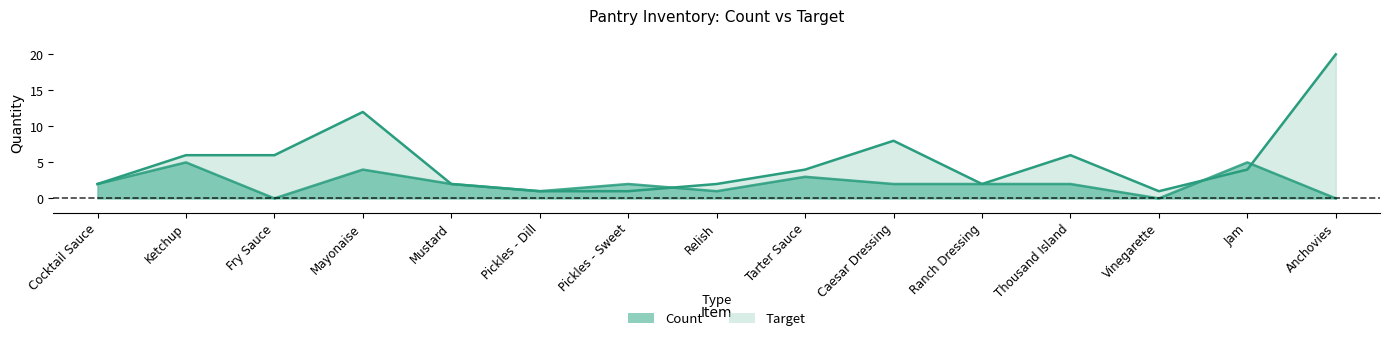

True or false: Target has more than 1 interior local peaks.

True